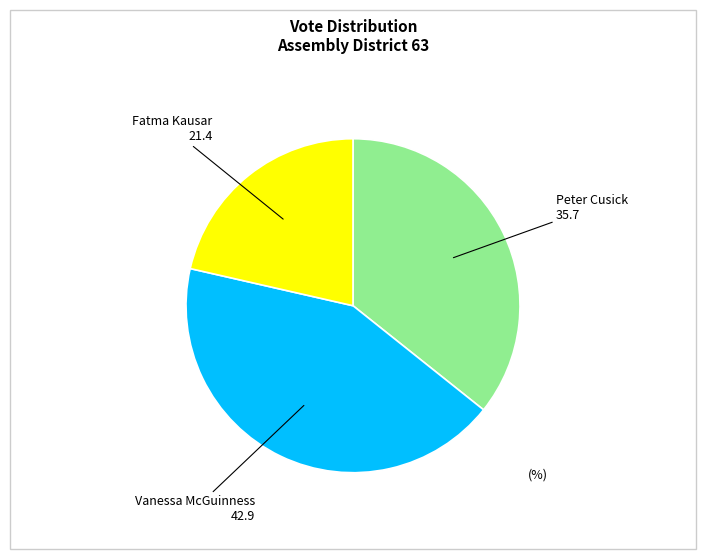

What is the largest slice in the pie chart?

Vanessa McGuinness